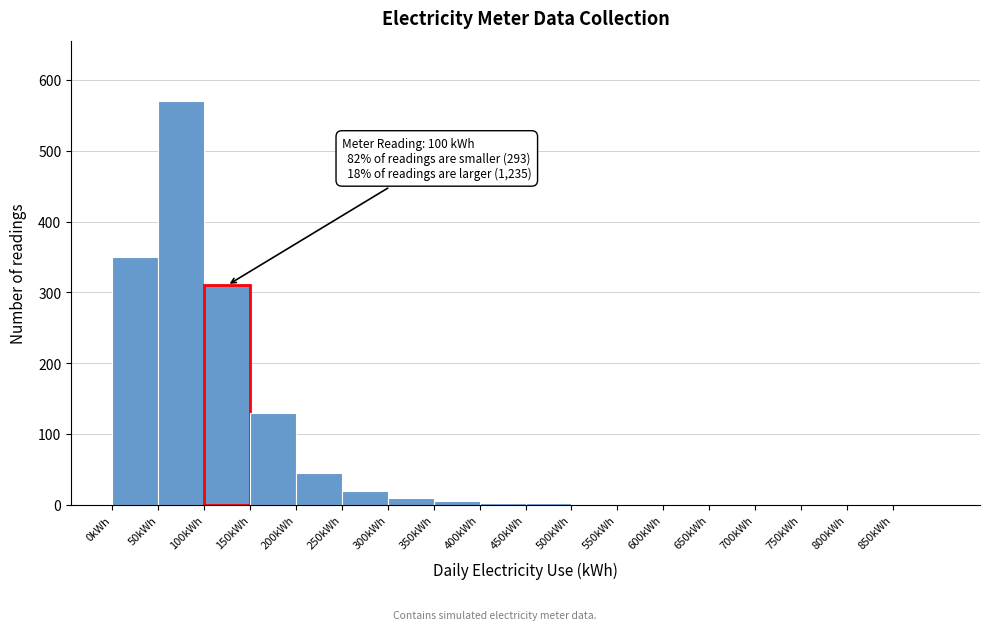

Over which range of the x-axis is the bar tallest?

50 to 100